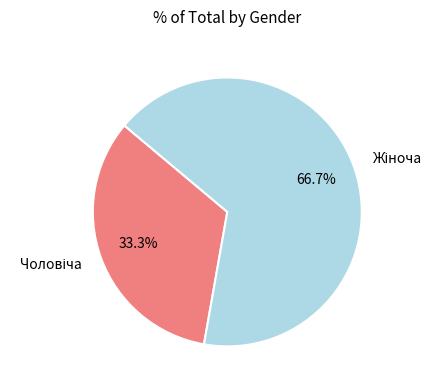

Does any single category account for the majority?

Yes